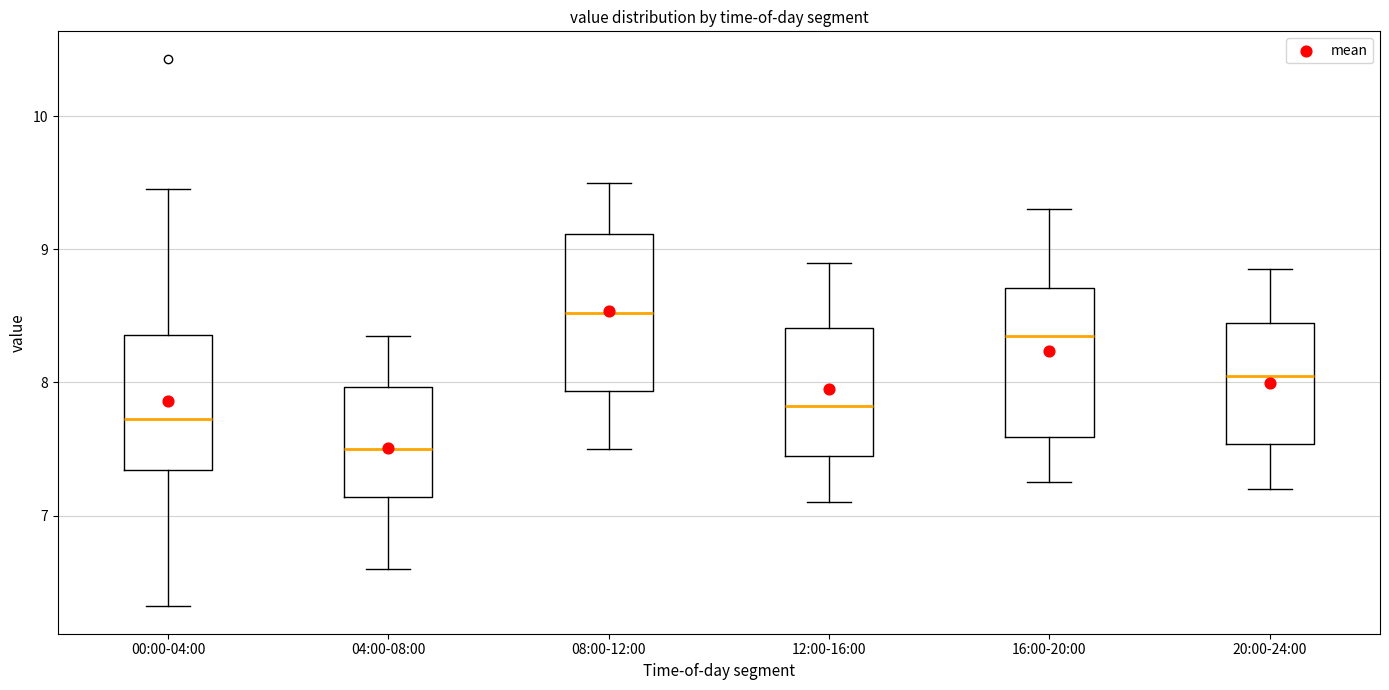

Reading left to right, transcribe this box plot: for each box, give where its median line is, the range the box spans, and where its two whiskers end, as read against the y-axis. The values are not printed on the chart, so give them approximately, as read against the axis.

00:00-04:00: median 7.7, box 7.3 to 8.4, whiskers 6.3 to 9.5
04:00-08:00: median 7.5, box 7.1 to 8.0, whiskers 6.6 to 8.4
08:00-12:00: median 8.5, box 7.9 to 9.1, whiskers 7.5 to 9.5
12:00-16:00: median 7.8, box 7.5 to 8.4, whiskers 7.1 to 8.9
16:00-20:00: median 8.4, box 7.6 to 8.7, whiskers 7.3 to 9.3
20:00-24:00: median 8.1, box 7.5 to 8.5, whiskers 7.2 to 8.9